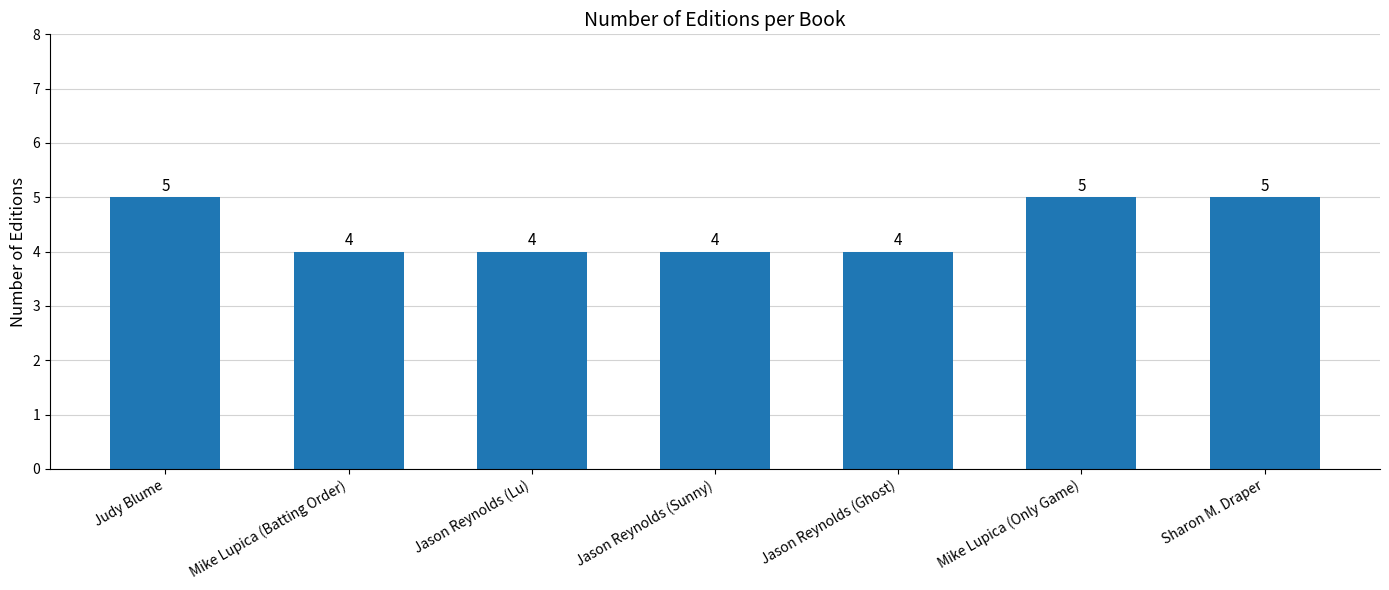

Reading right to left, what are all the values shown in this chart?

5	5	4	4	4	4	5